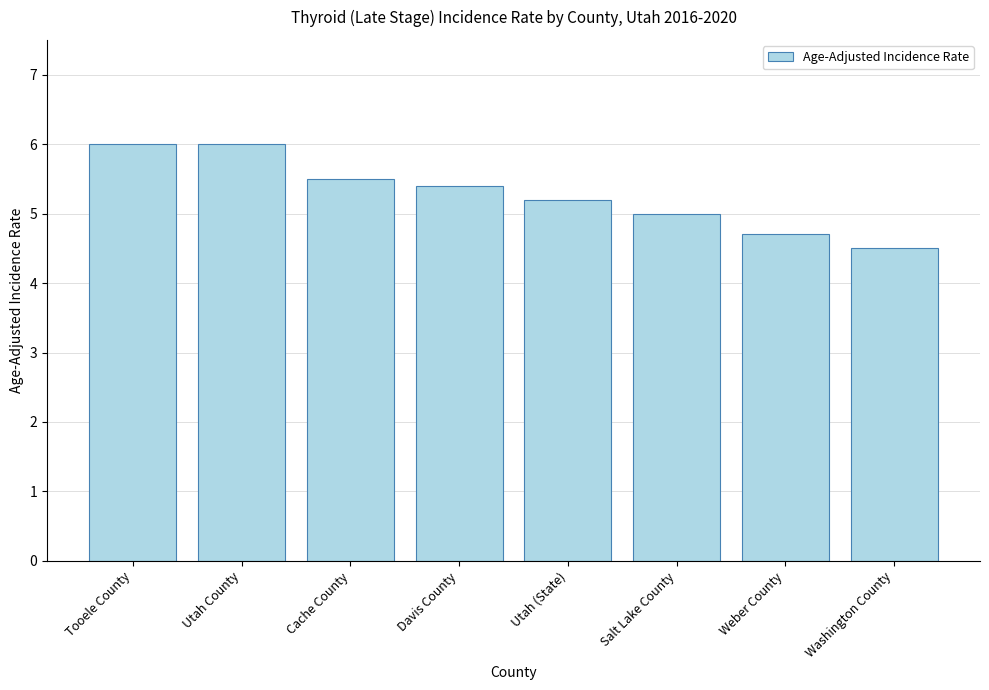

Reading right to left, what are all the values shown in this chart?

4.5	4.7	5.0	5.2	5.4	5.5	6.0	6.0